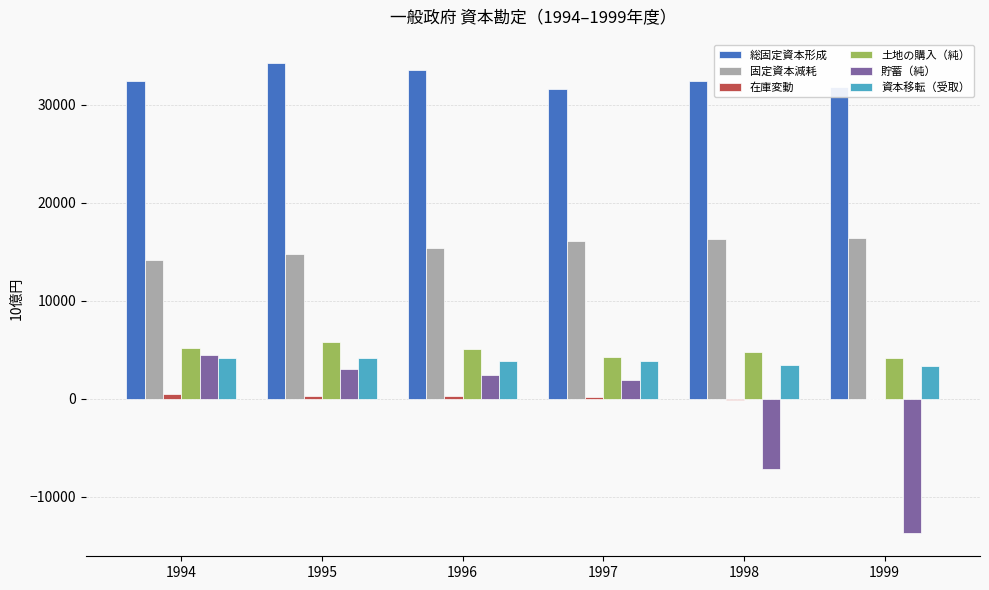

Count the number of data series in this chart.

6